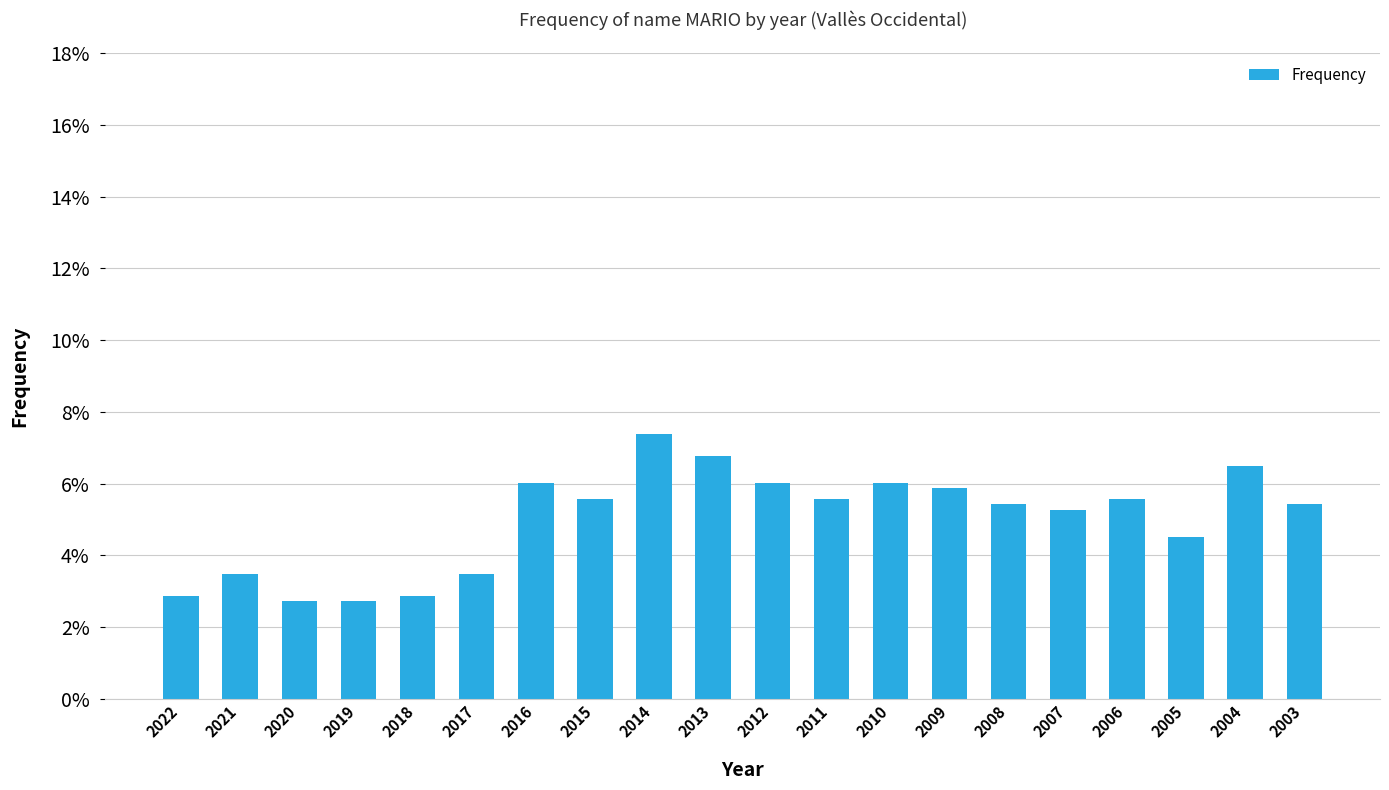

Which has a higher value, 2012 or 2003?

2012